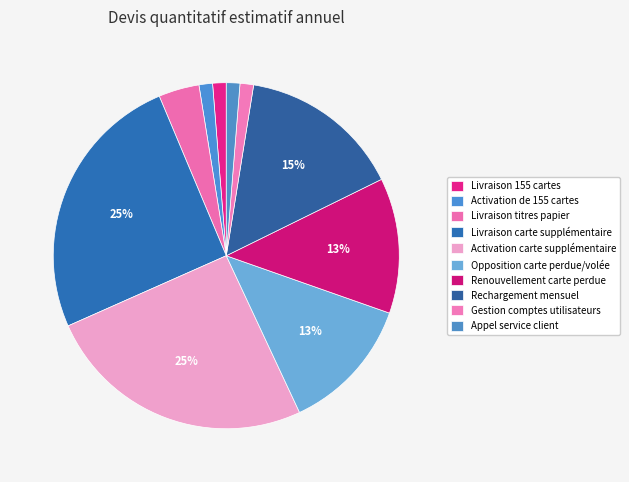

How many slices are in this pie chart?

10